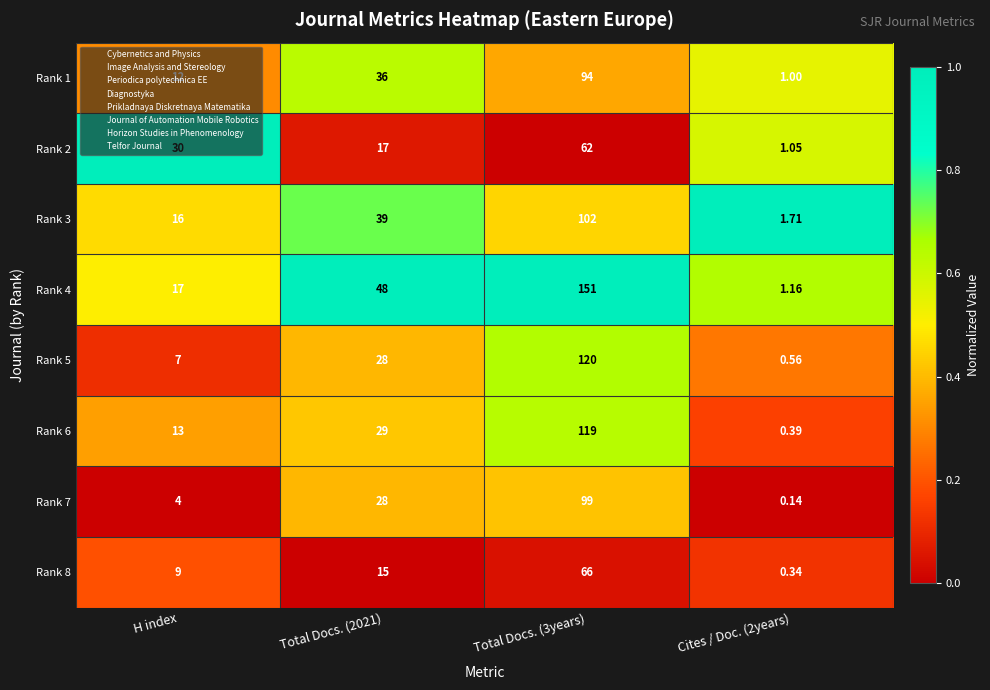

At which label is Rank 2 closest to 31?

H index